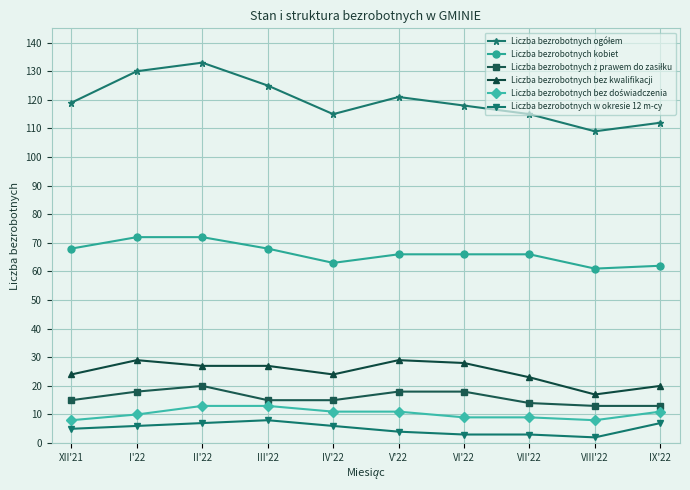

What is the difference between the maximum and minimum values in the Liczba bezrobotnych kobiet series?

11